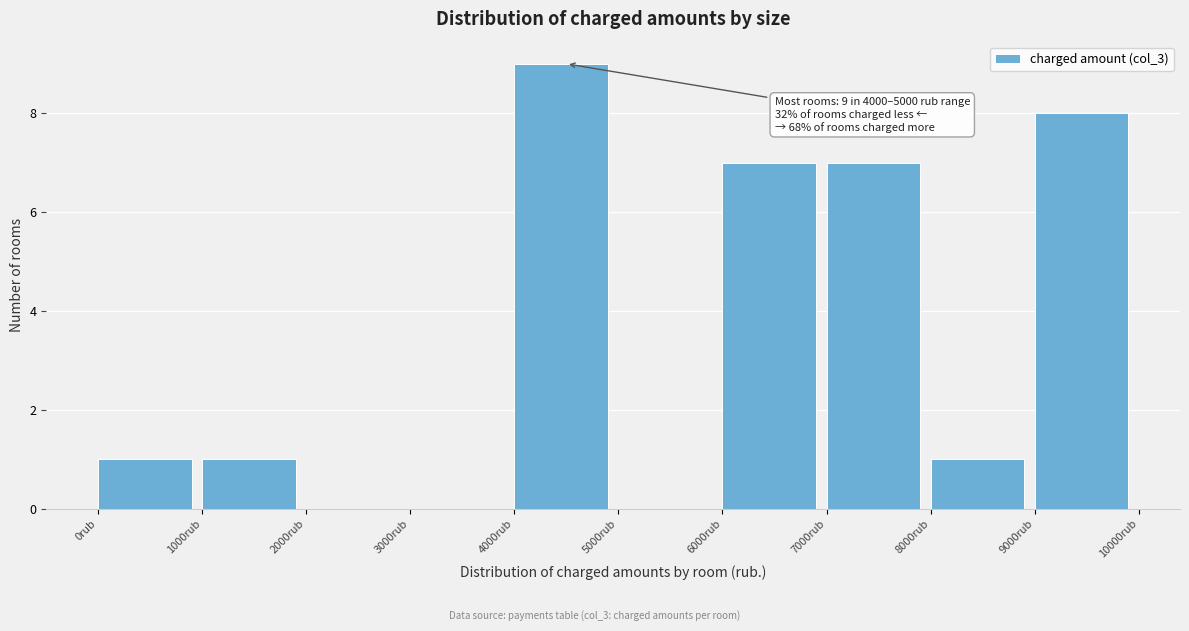

Which range on the x-axis has the tallest bar?

4000 to 5000